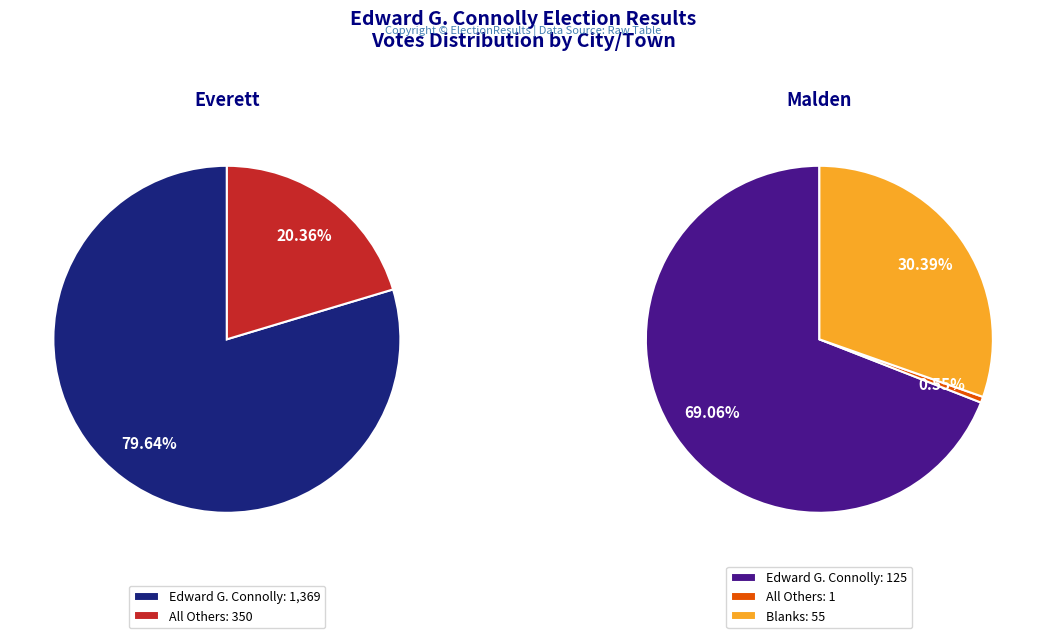

What percentage is the Everett slice, to the nearest percent?

100%